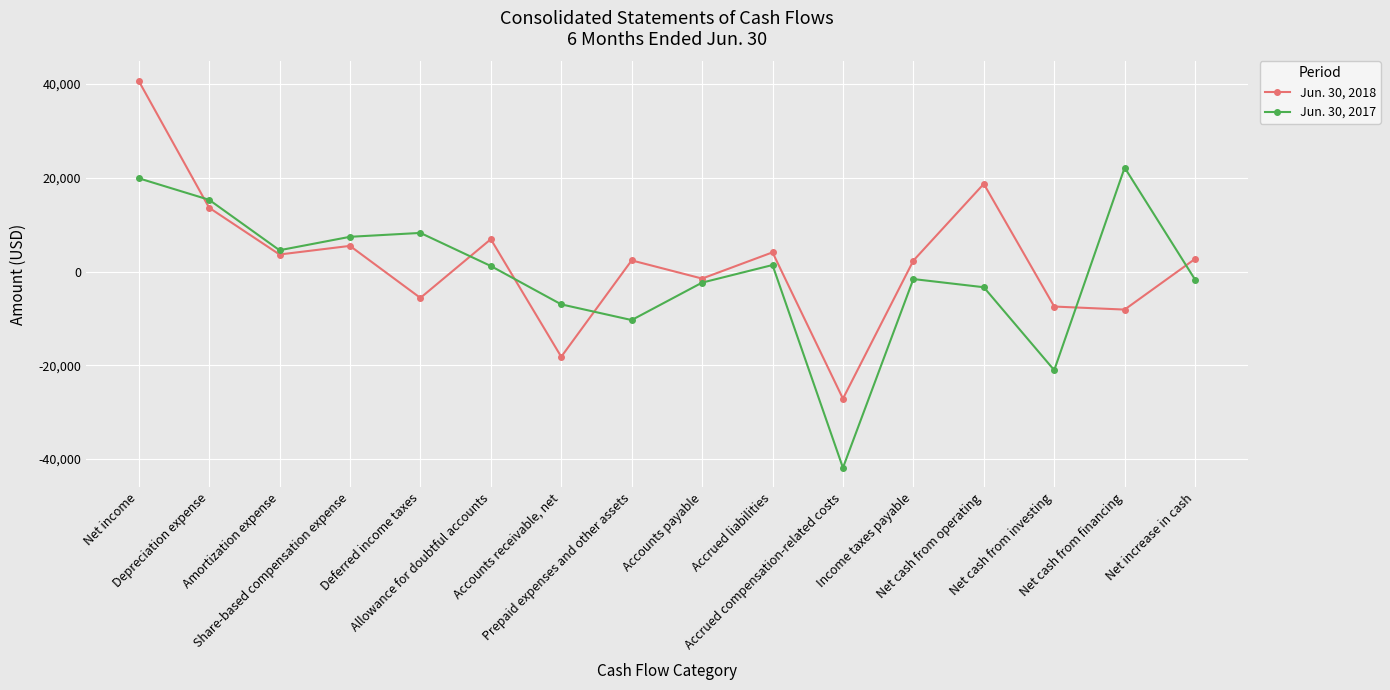

What is the spread (max minus min) of values at Depreciation expense?

1686